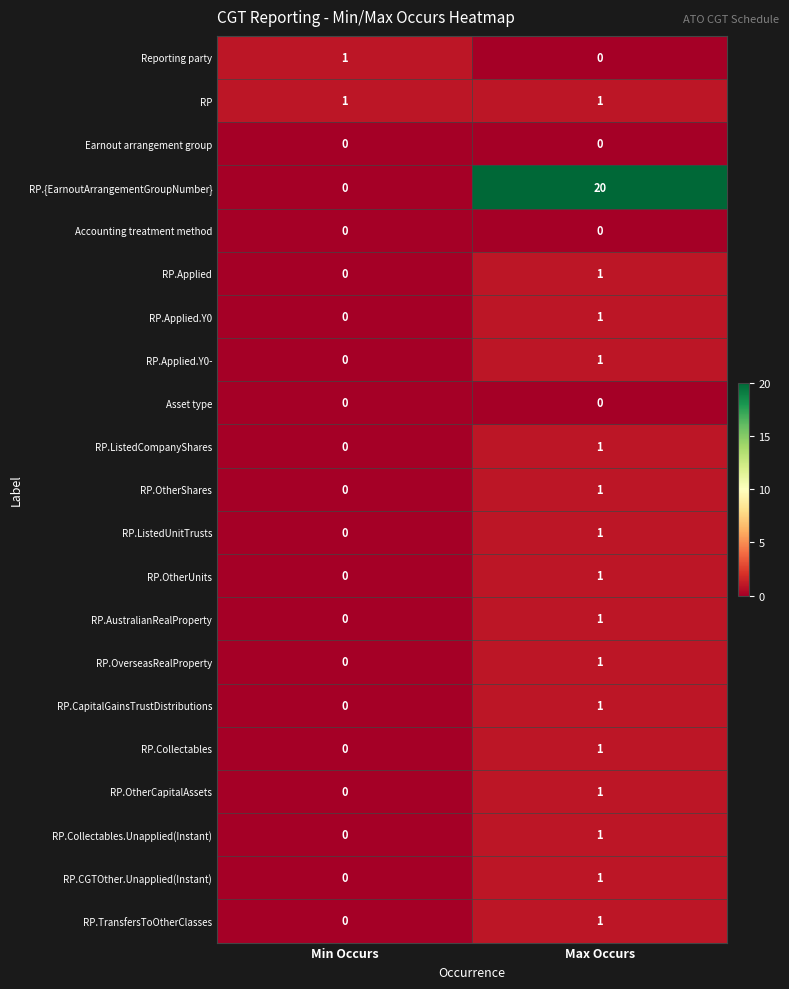

How many data points does each series have?

2